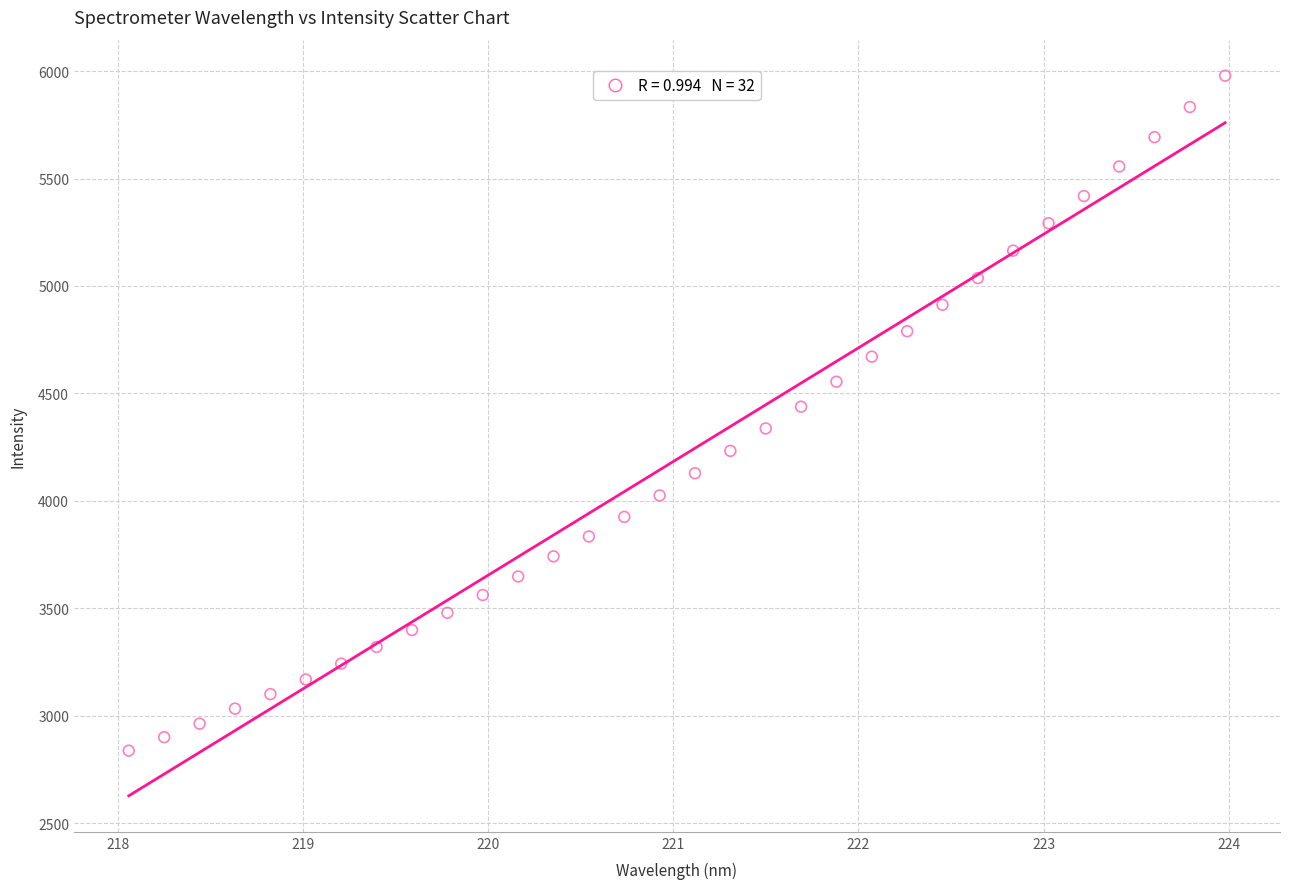

What is the range of X values (max minus min)?

5.9